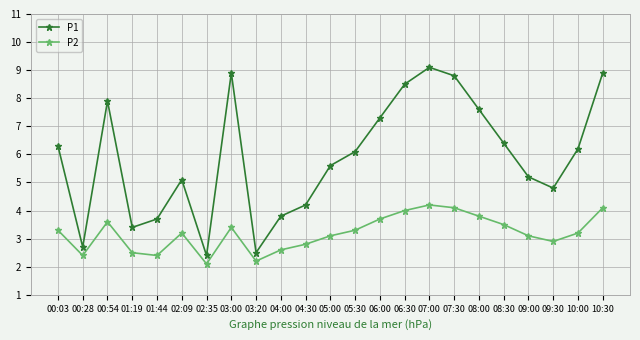

What value does the P2 series have at 05:00?

3.1